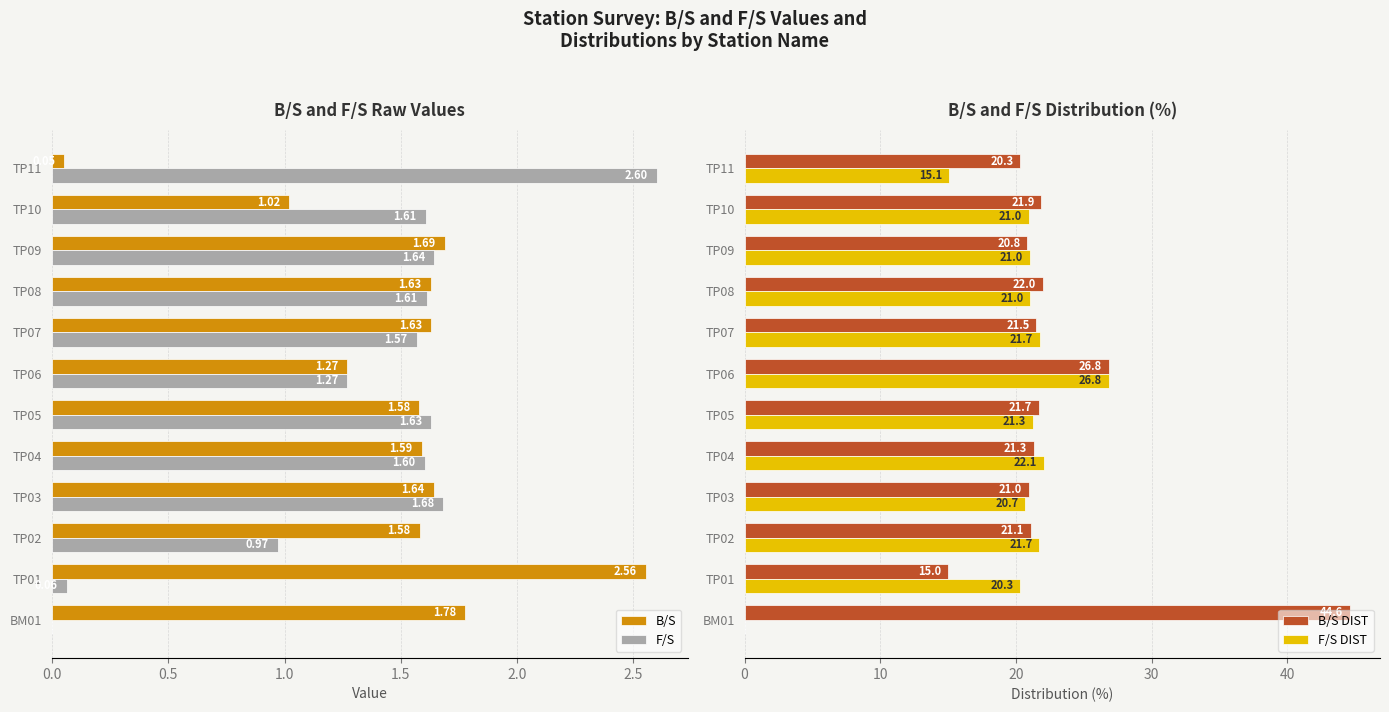

What position from the left is 1.0?

3